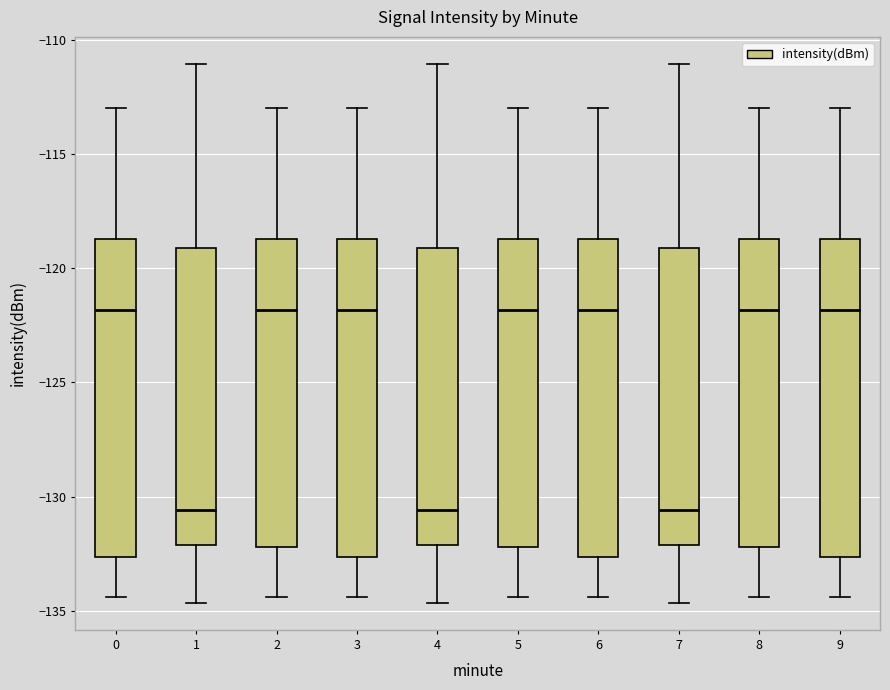

Where does the upper whisker of the box at x = 7 end on the y-axis? The values are not printed on the chart, so give them approximately, as read against the axis.

-111.0